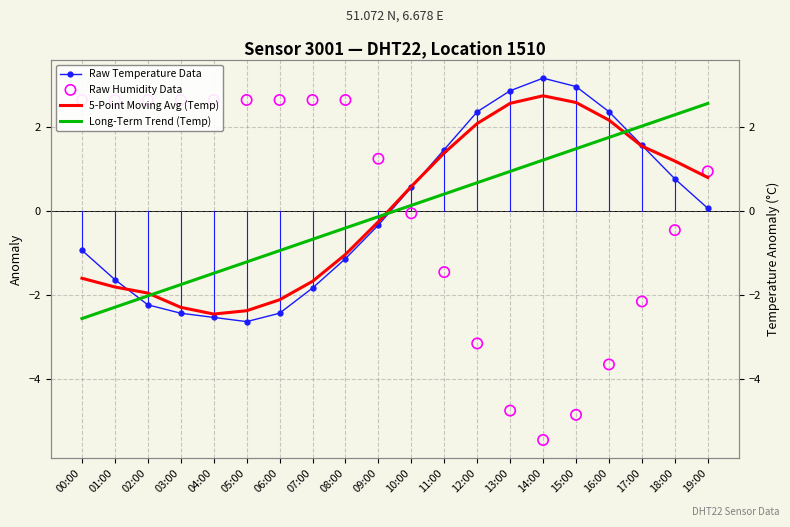

What is the total value across all series at 13:00?

1.6